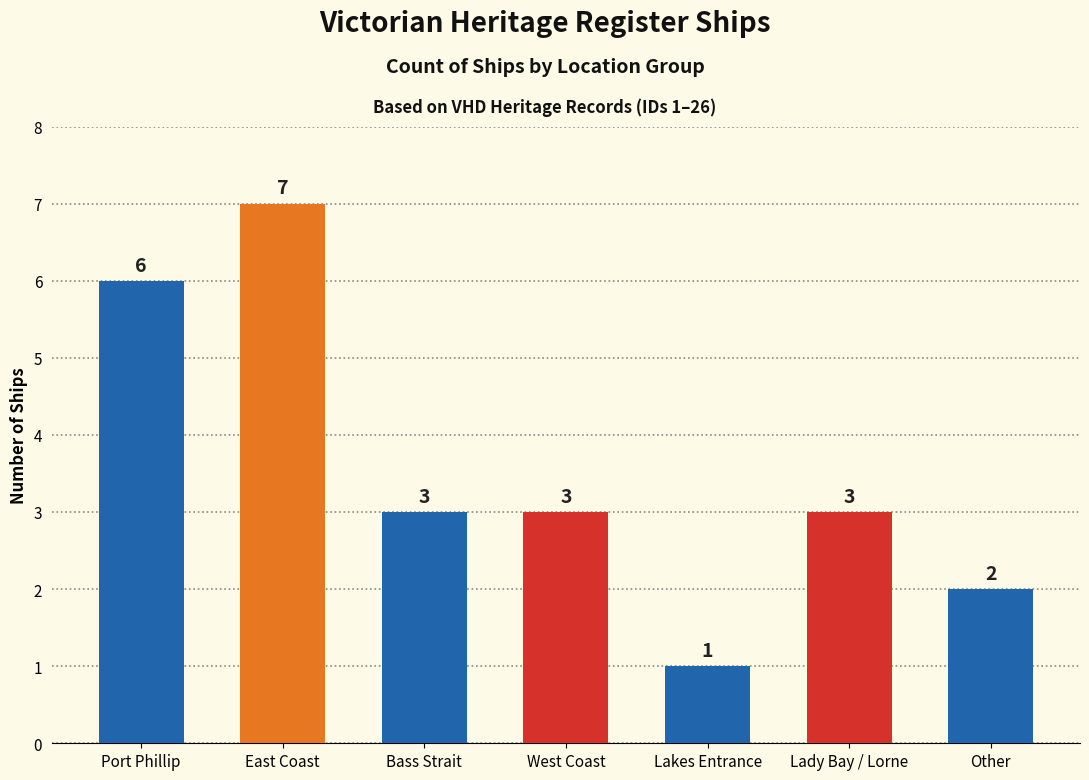

What is the approximate value at Lady Bay / Lorne?

3